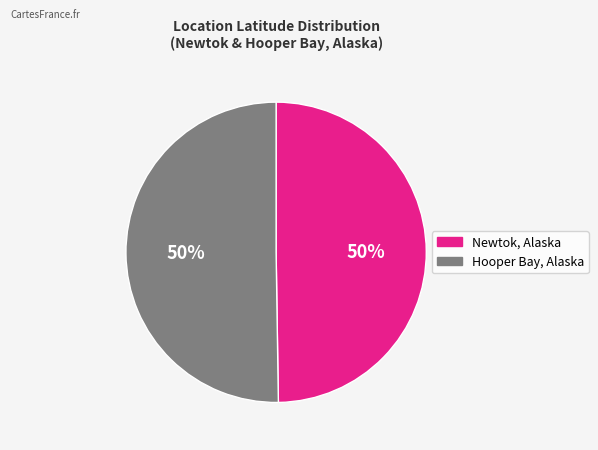

What is the ratio of the value at Hooper Bay, Alaska to the value at Newtok, Alaska?

1.0